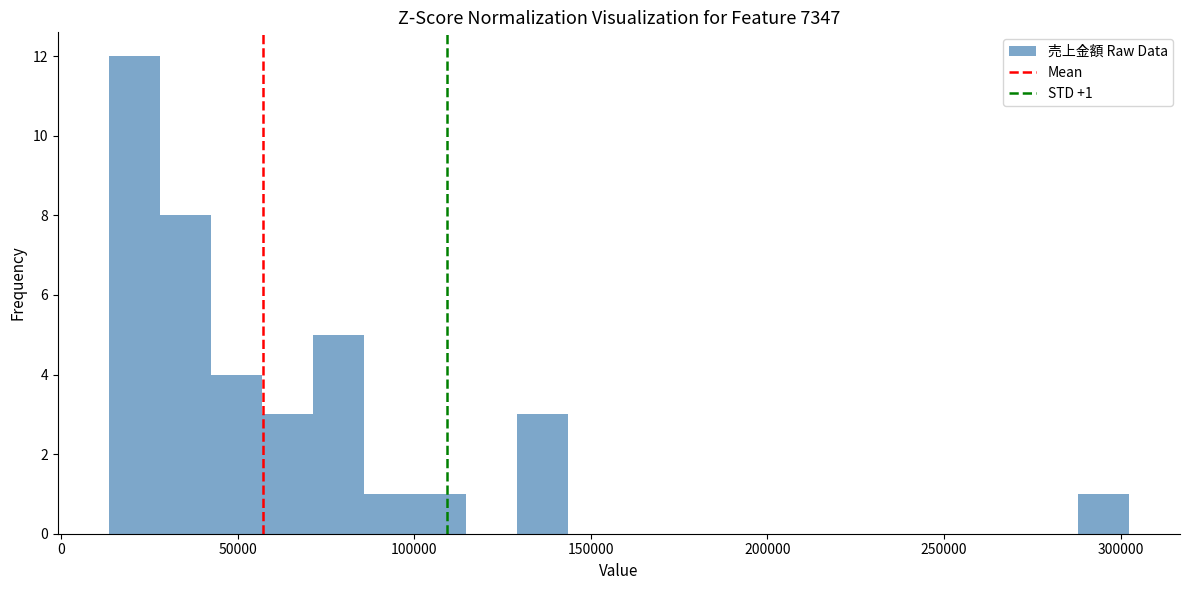

Around what value on the x-axis is the tallest bar? Give the approximate position of its centre, as read against the axis.

20000